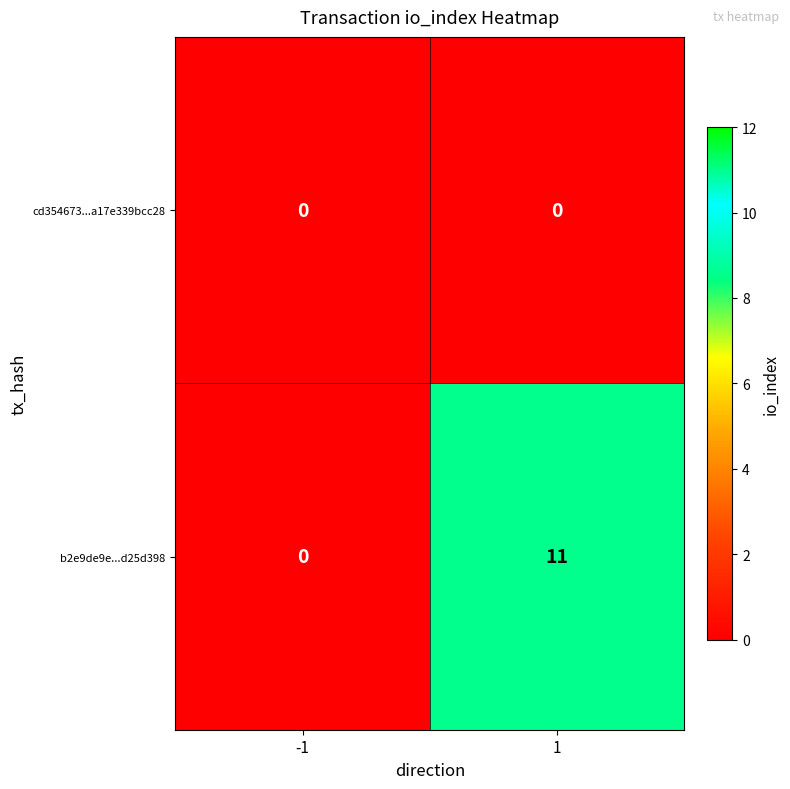

Which series has the widest spread of values?

b2e9de9e...d25d398